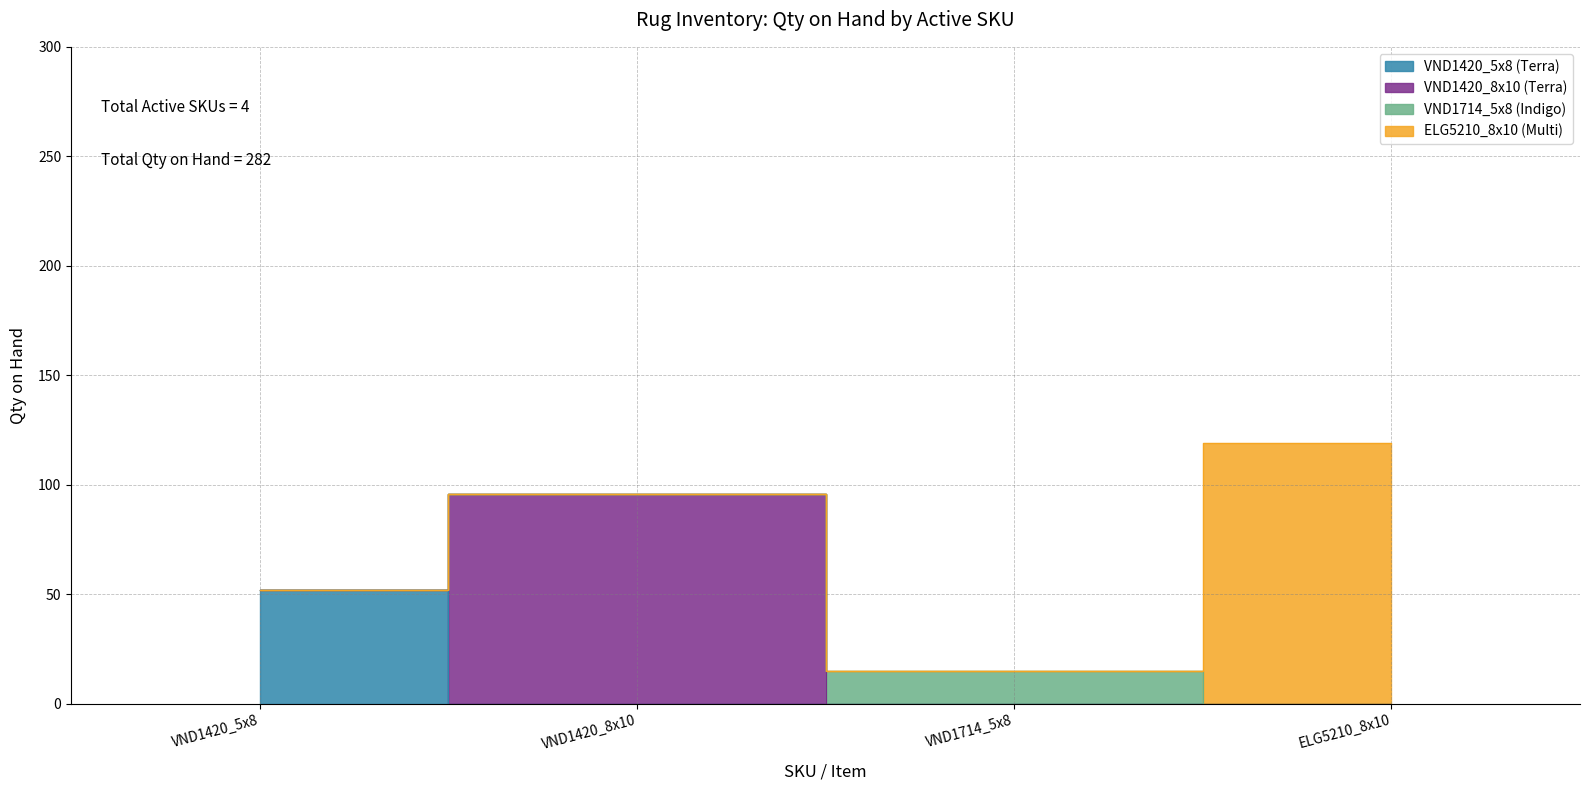

How many values are below 96?

2